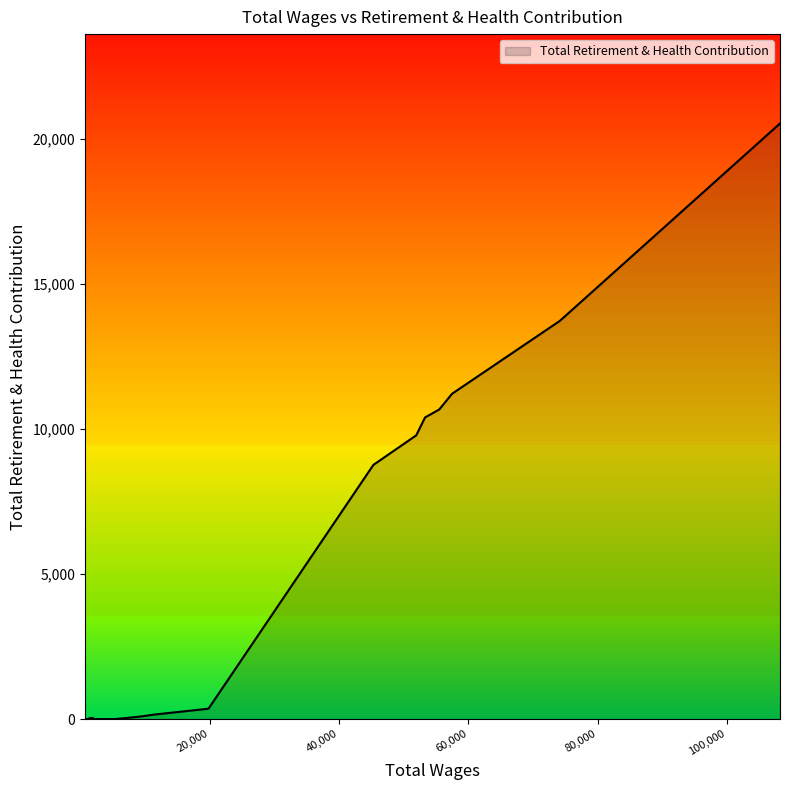

What is the difference between the maximum and second lowest values?

20532